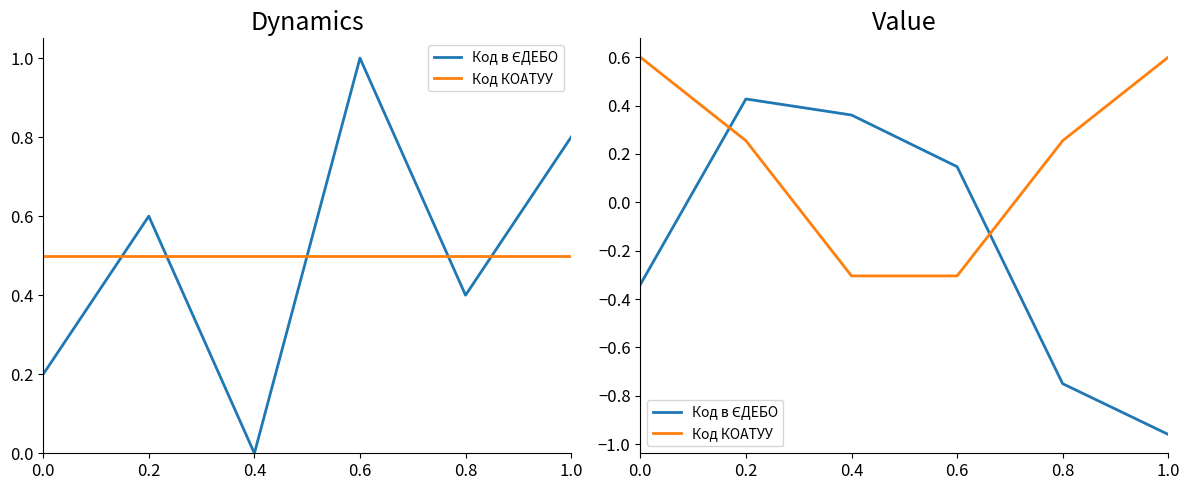

What is the spread (max minus min) of values at 0.8?

1.0